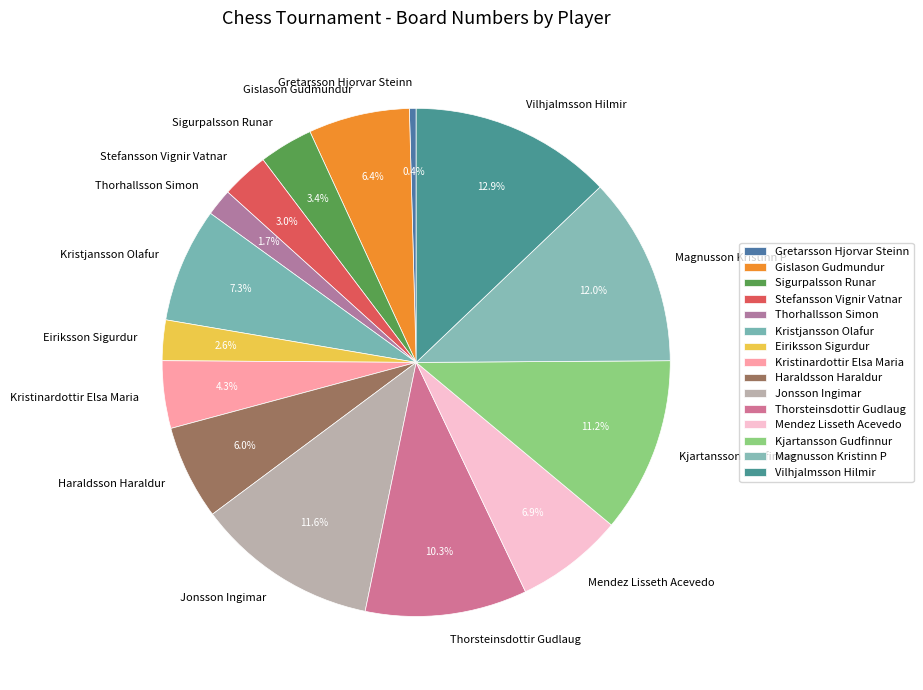

What portion of the pie excludes Gislason Gudmundur?

93.6%